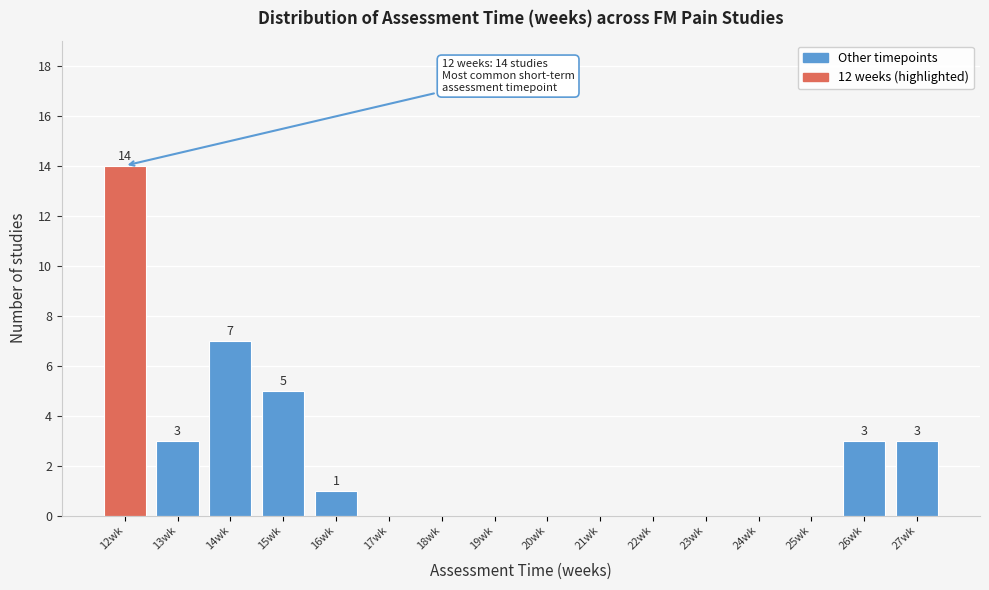

Over which range of the x-axis is the bar tallest?

11.5 to 12.5